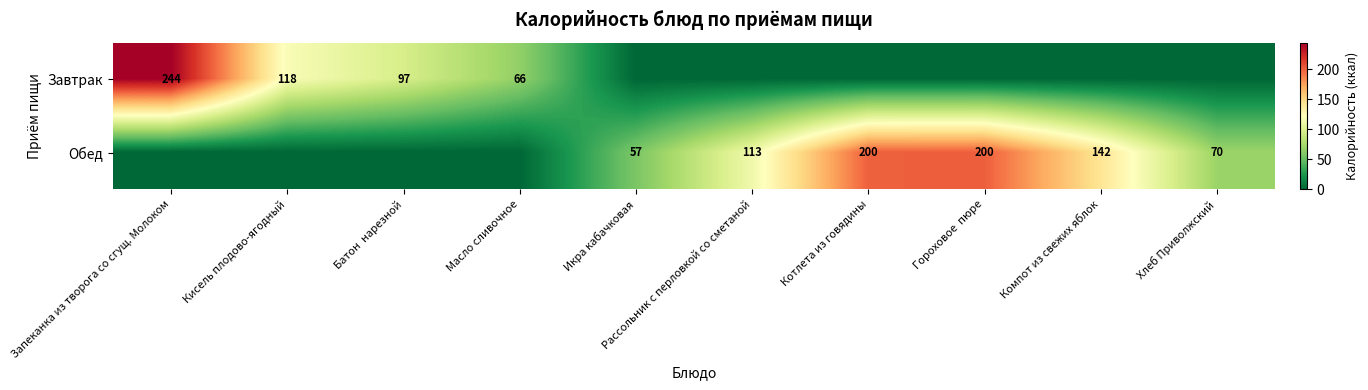

At how many categories does at least one series exceed 190?

3